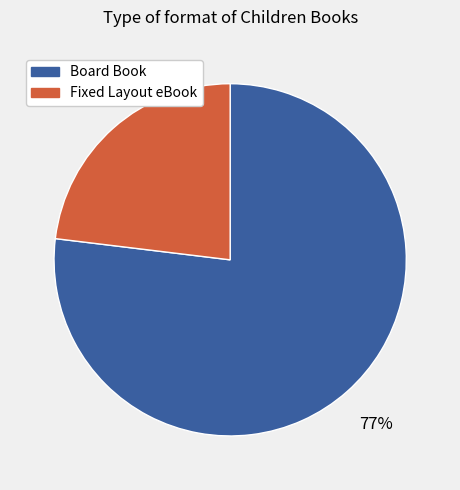

Is it true that Fixed Layout eBook is 12% of the pie?

False